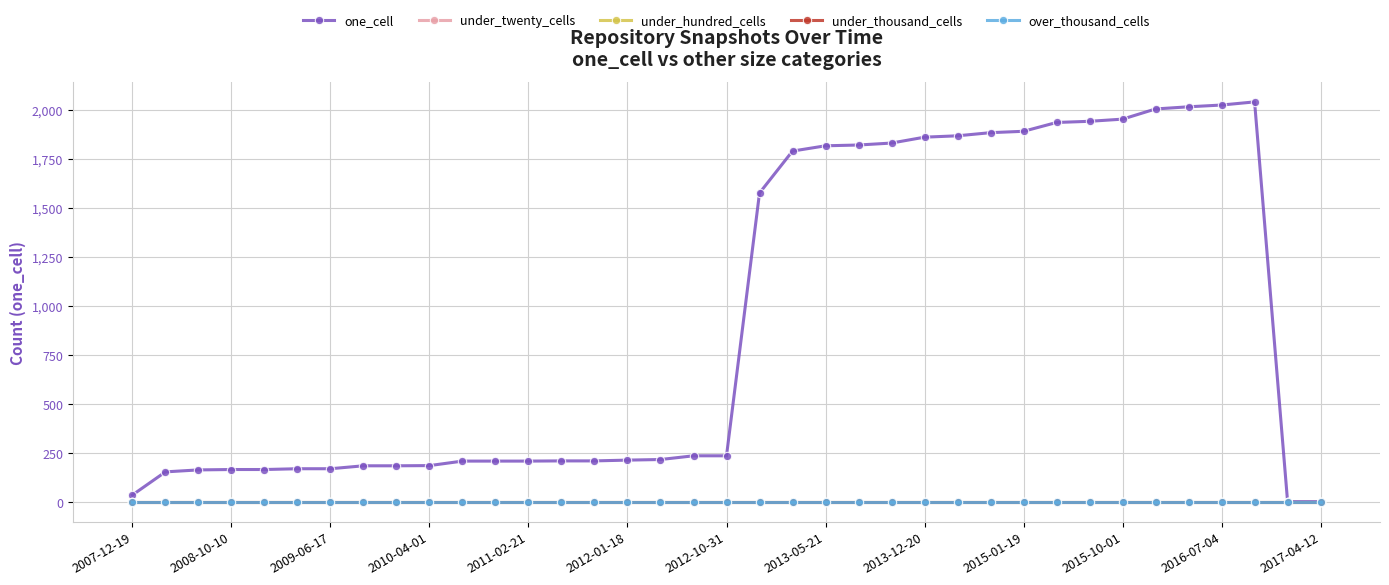

At which label is over_thousand_cells closest to 0?

2007-12-19